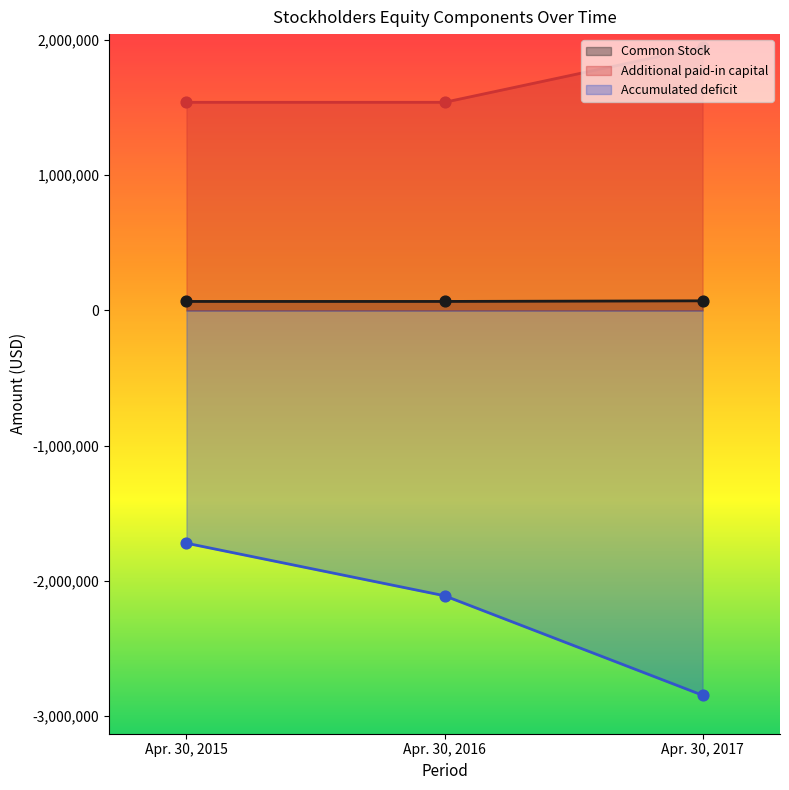

Which series has the largest Y range (max minus min)?

Accumulated deficit